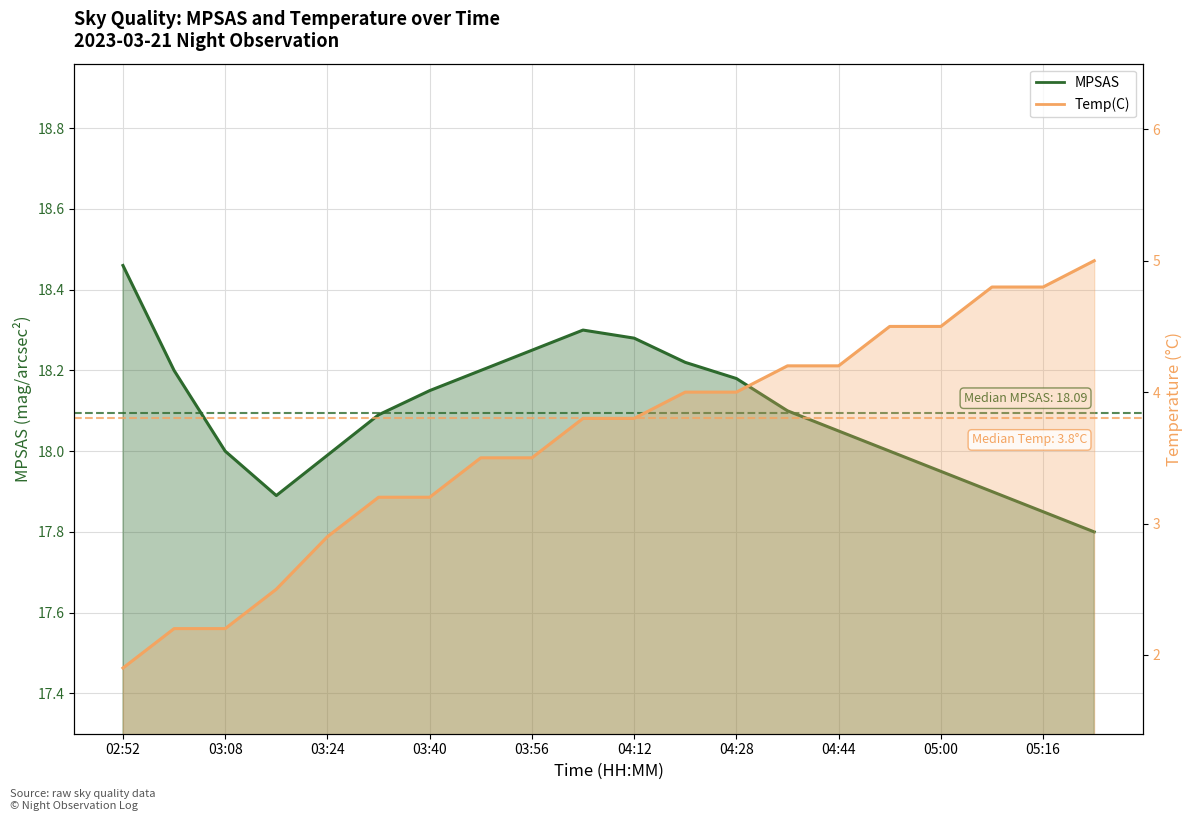

What is the average value of the MPSAS series?

18.1